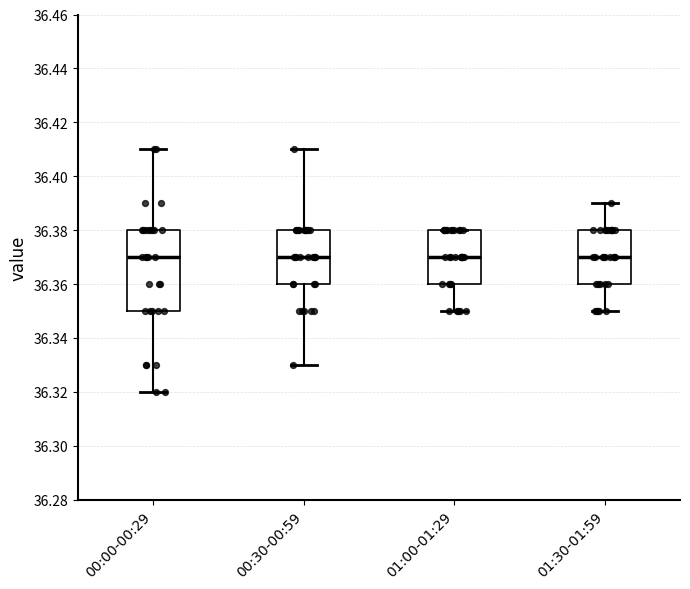

Reading left to right, read every box against the y-axis: the position of its median line, the range the box covers, and the ends of its whiskers. The values are not printed on the chart, so give them approximately, as read against the axis.

00:00-00:29: median 36.37, box 36.35 to 36.38, whiskers 36.32 to 36.41
00:30-00:59: median 36.37, box 36.36 to 36.38, whiskers 36.33 to 36.41
01:00-01:29: median 36.37, box 36.36 to 36.38, whiskers 36.35 to 36.38
01:30-01:59: median 36.37, box 36.36 to 36.38, whiskers 36.35 to 36.39